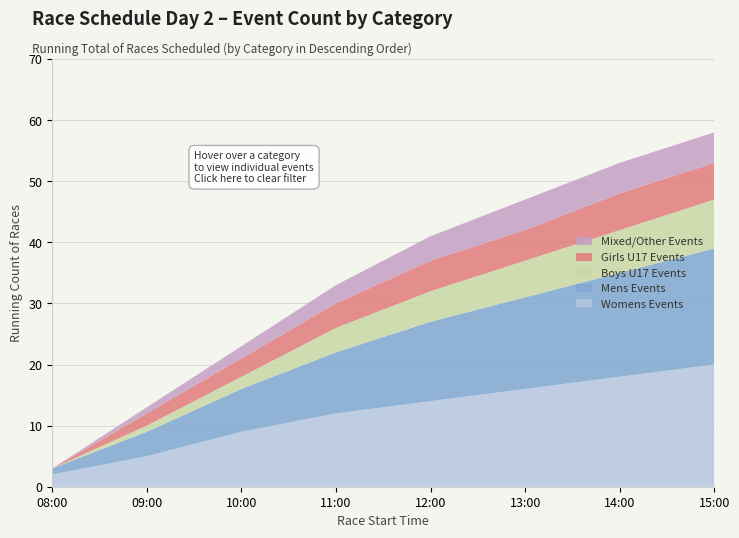

Reading left to right, what are all the values shown in this chart?

Womens Events: 2	5	9	12	14	16	18	20
Mens Events: 1	4	7	10	13	15	17	19
Boys U17 Events: 0	1	2	4	5	6	7	8
Girls U17 Events: 0	2	3	4	5	5	6	6
Mixed/Other Events: 0	1	2	3	4	5	5	5